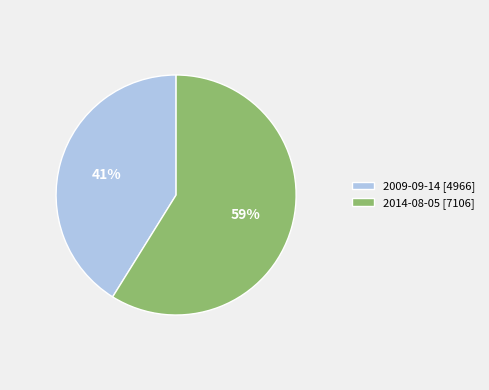

Rank the categories by value from highest to lowest.

2014-08-05, 2009-09-14